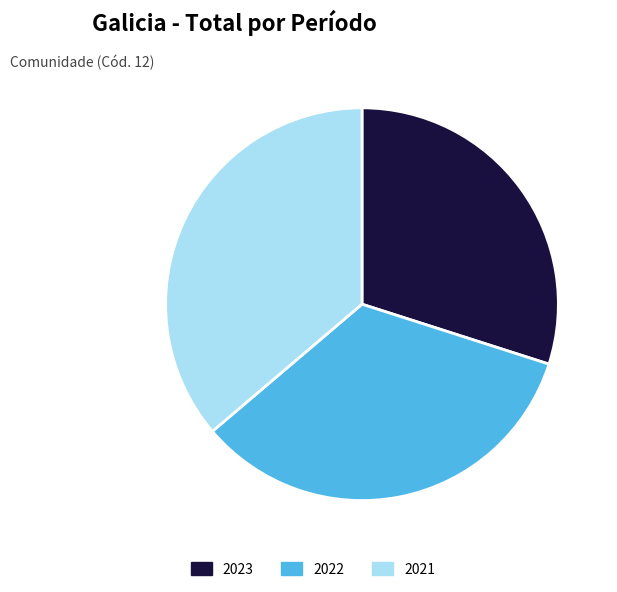

Does any single category account for the majority?

No